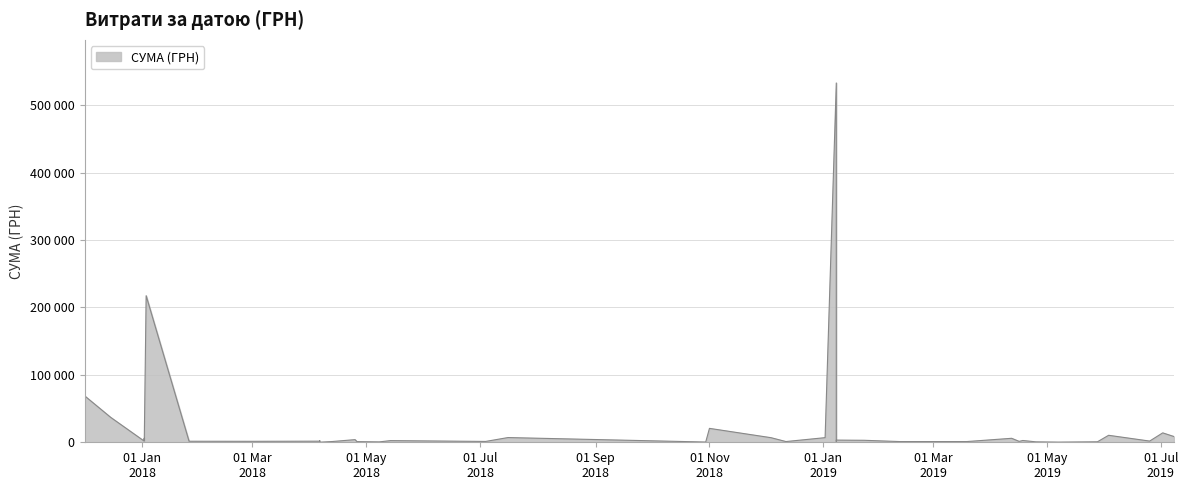

What is the change in value from 25.04.2019 to 06.04.2018?

-522.0